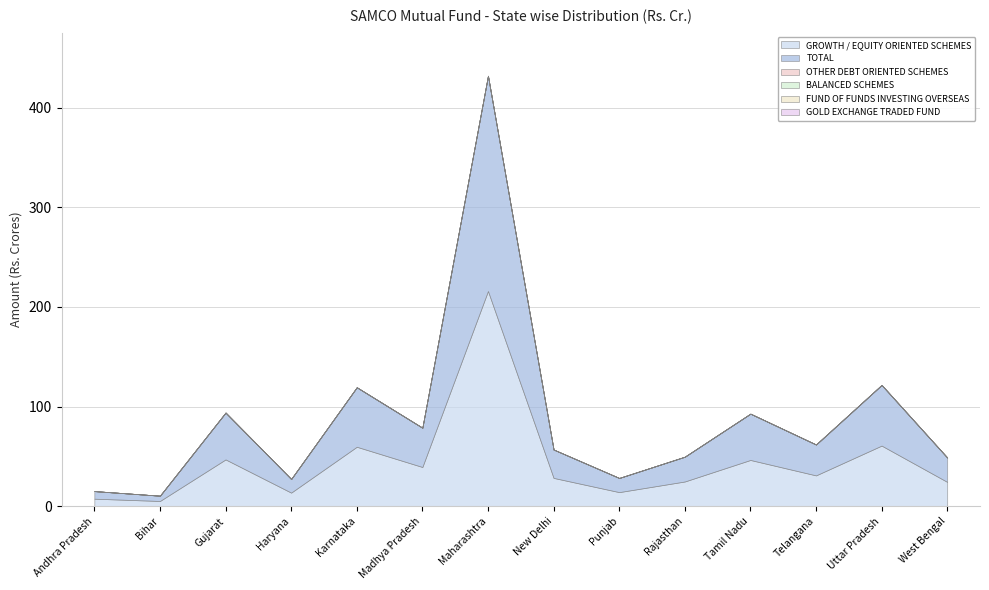

Which series changed the most between Karnataka and New Delhi?

GROWTH / EQUITY ORIENTED SCHEMES